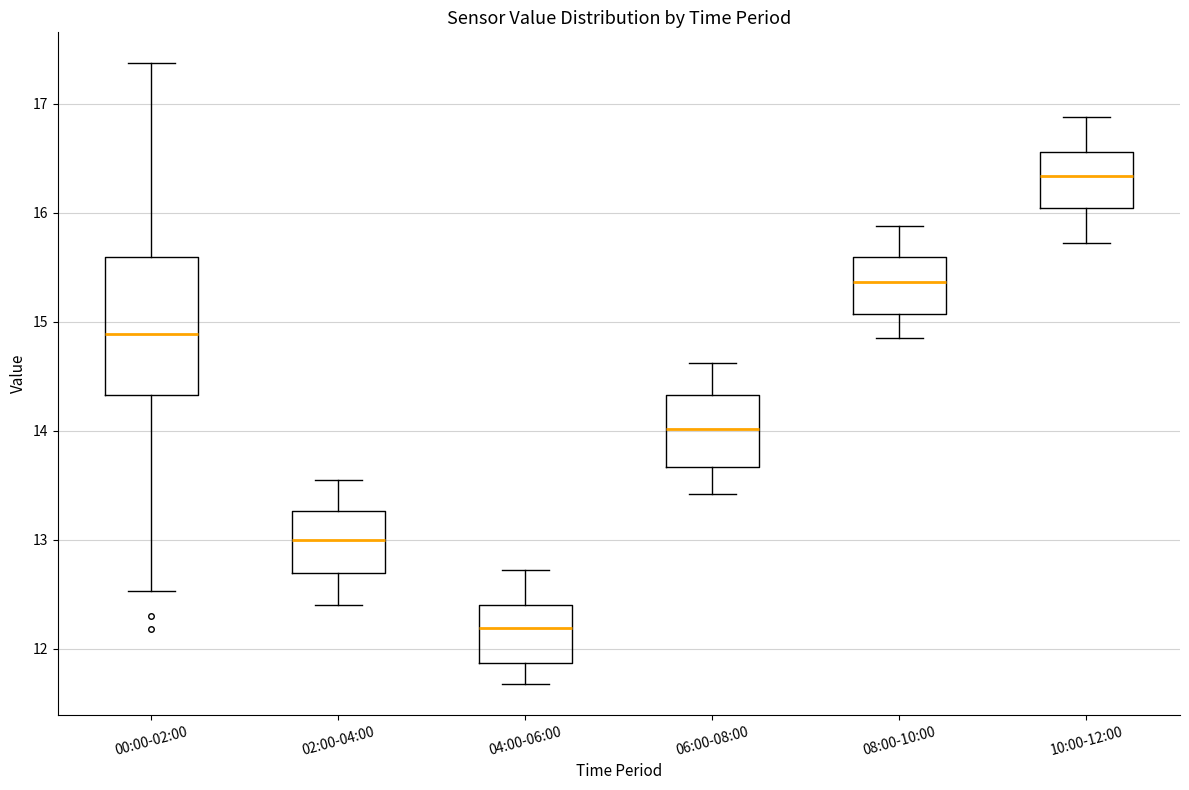

Which box has the highest median line?

10:00-12:00